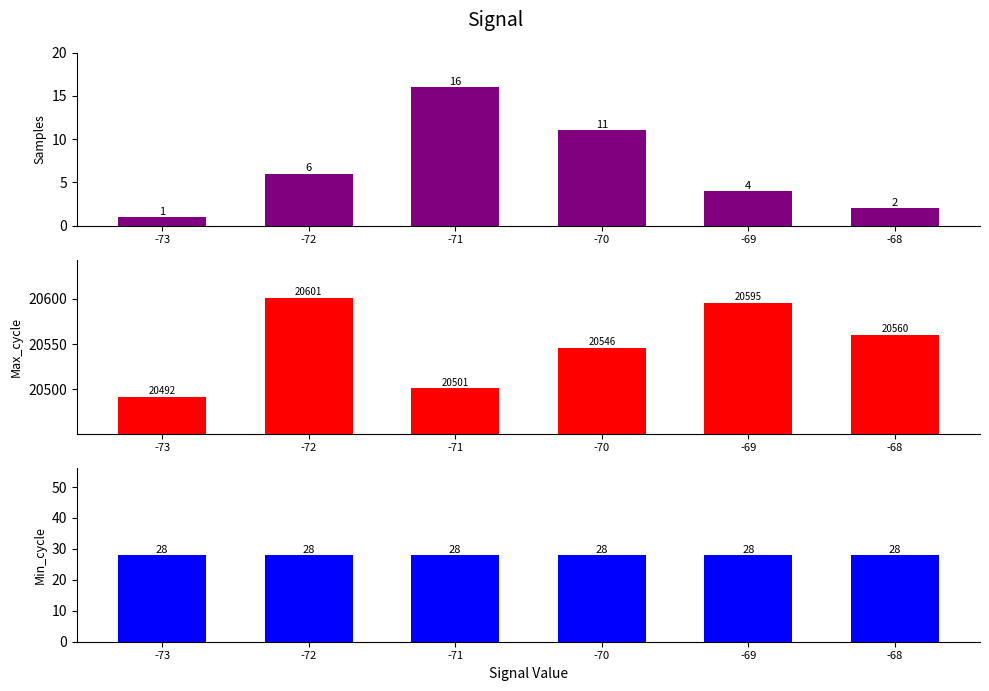

Between -68 and -72, which is larger?

-72